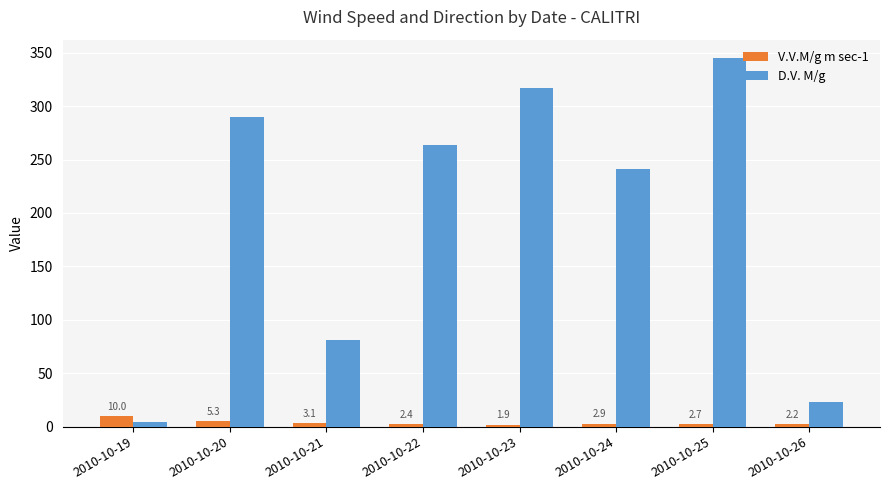

At which label does D.V. M/g first exceed 264?

2010-10-20